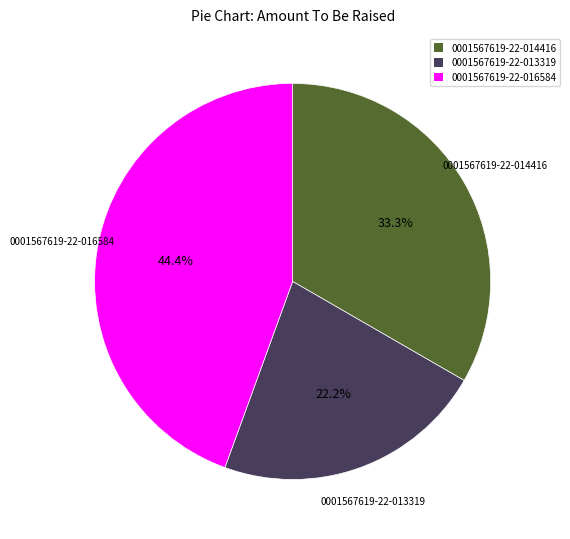

The 0001567619-22-013319 slice represents 34% of the pie. True or false?

False